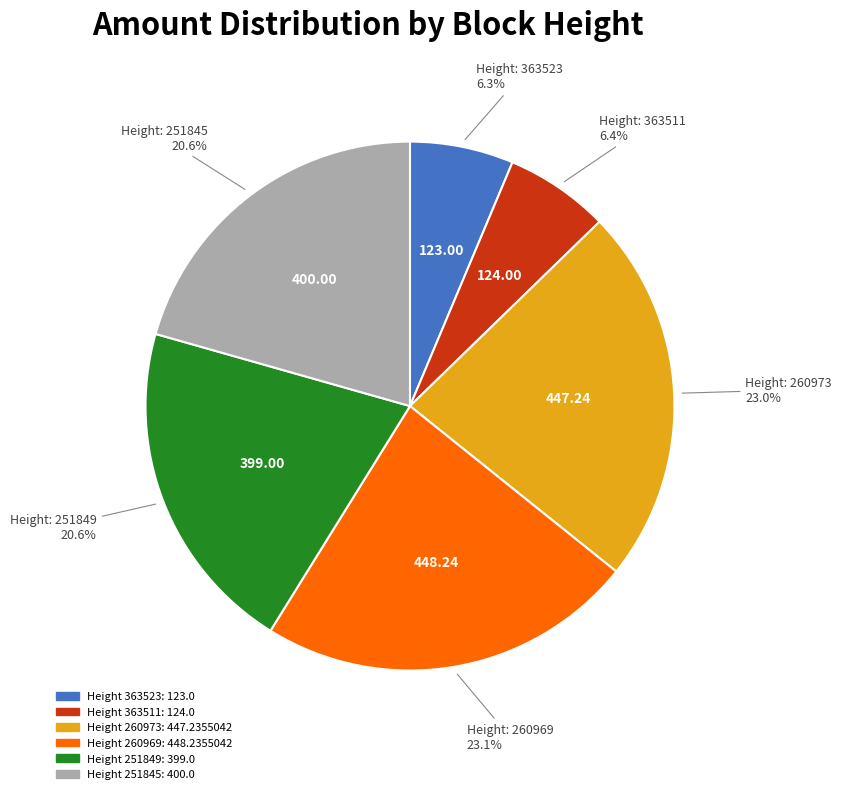

Approximately how many times larger is the value at Height 251849: 399.0 compared to Height 260973: 447.2355042?

0.9